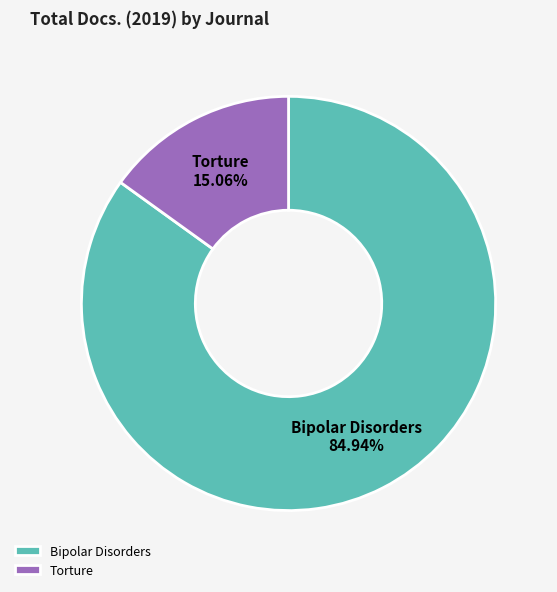

What is the ratio of the value at Bipolar Disorders to the value at Torture?

5.6